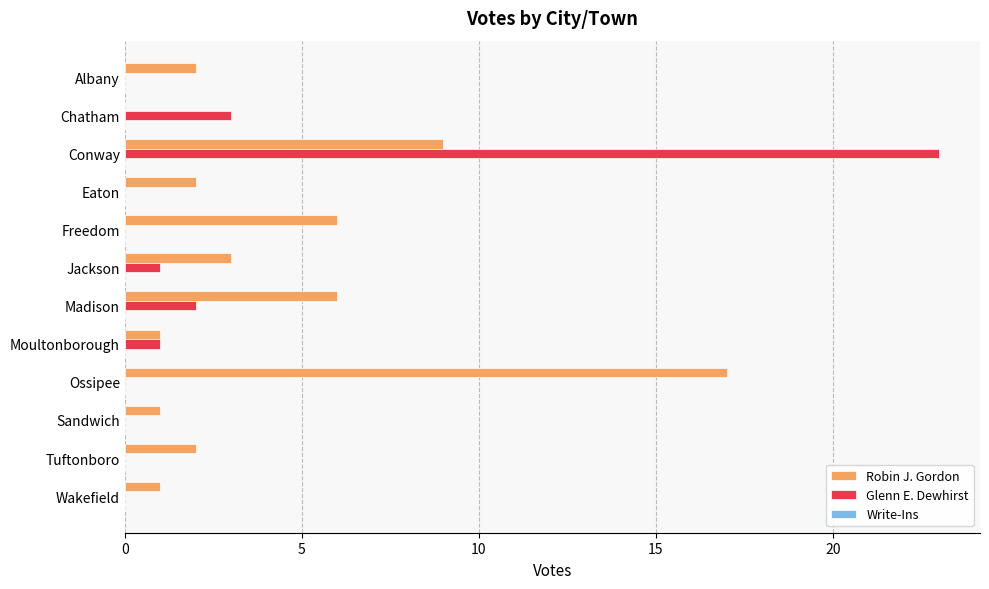

Is it true that Robin J. Gordon equals 2 at Tuftonboro?

True